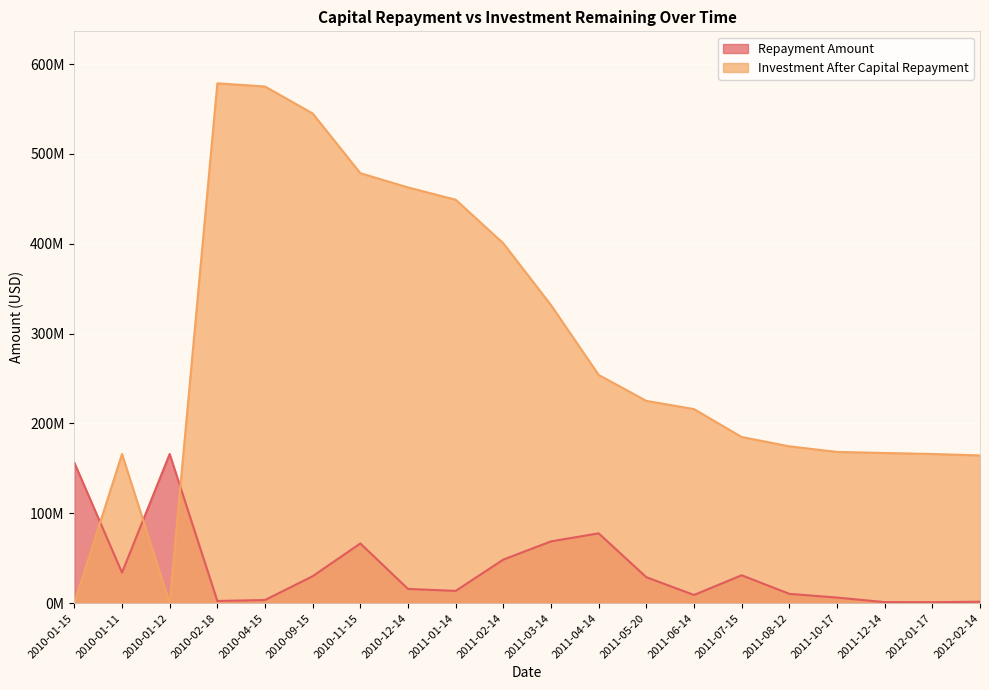

Reading left to right, list all the values displayed in this chart.

Repayment Amount: 156250000.0	34000000.0	166000000.0	2444346.8	3533199.3	30011186.8	66463981.8	15844535.8	13677726.4	48523844.6	68765544.2	77704254.3	28883732.6	9129708.8	31061746.9	10381214.1	6230731.2	1183958.5	1096185.1	1601687.6
Investment After Capital Repayment: 0.0	166000000.0	0.0	578515653.2	574982453.9	544971267.0	478507285.2	462662749.5	448985023.0	400461178.4	331695634.2	253991379.9	225107647.2	215977938.4	184916191.5	174534977.4	168304246.3	167120287.8	166024102.7	164422415.1